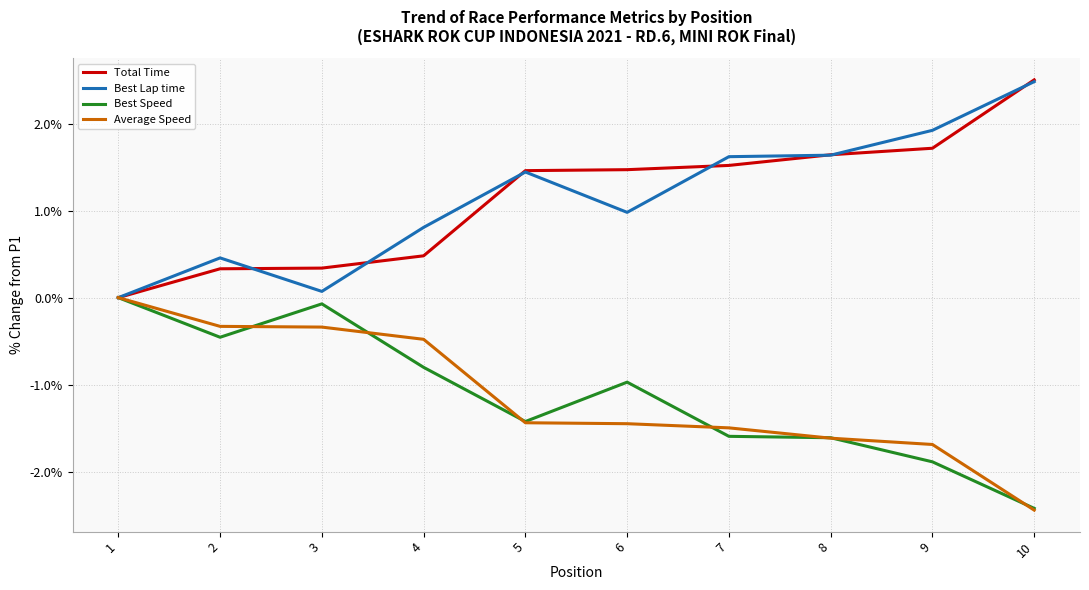

Is the value of Best Speed at 8 greater than the value of Total Time at 6?

No